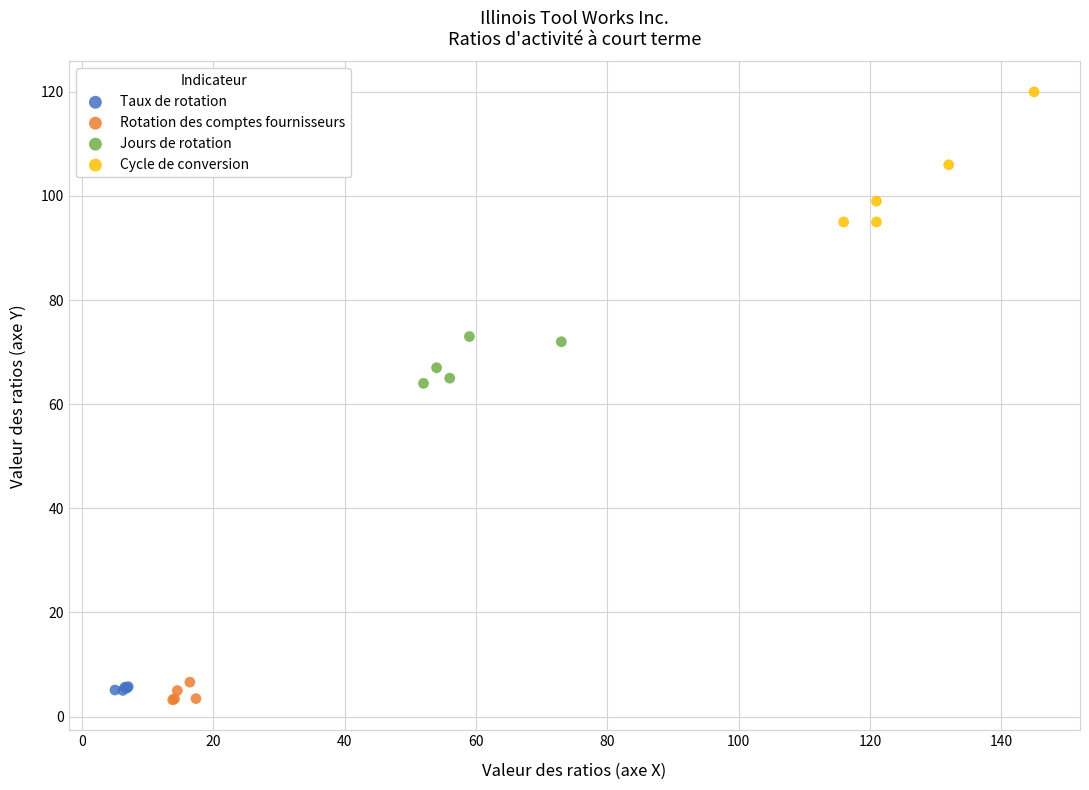

What are all the series names shown in the legend?

Taux de rotation, Rotation des comptes fournisseurs, Jours de rotation, Cycle de conversion